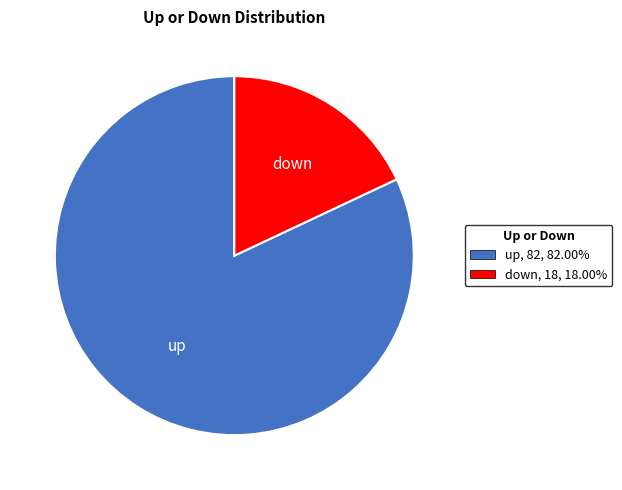

Do up, 82, 82.00% and down, 18, 18.00% together represent more than half of the pie?

Yes